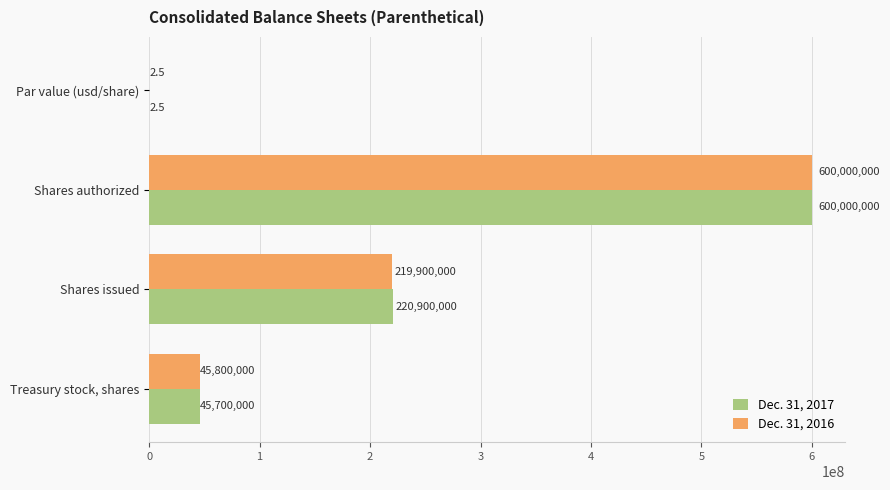

How many categories are shown in the chart?

4